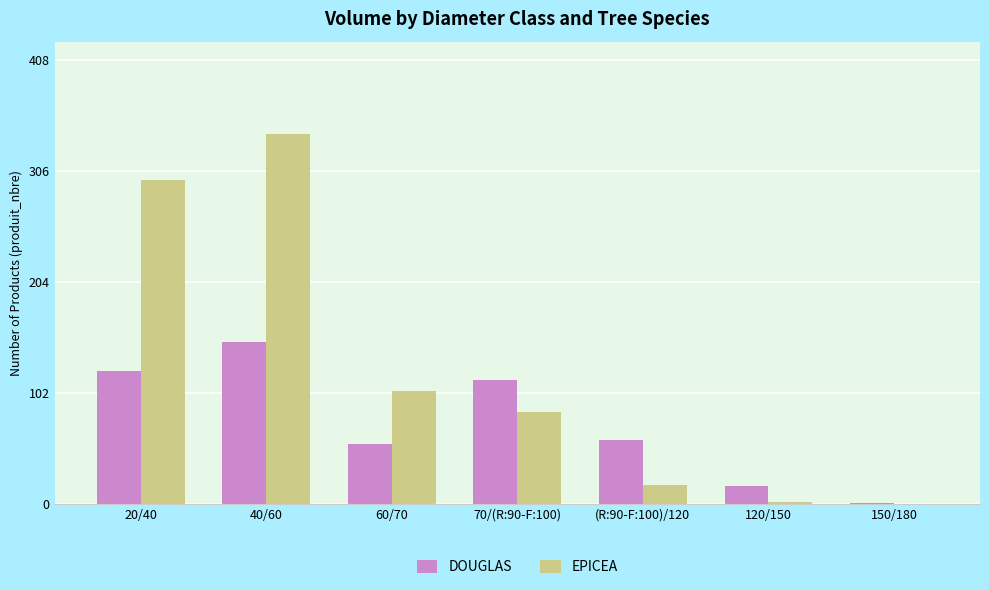

Where does the DOUGLAS series first go above 59?

20/40